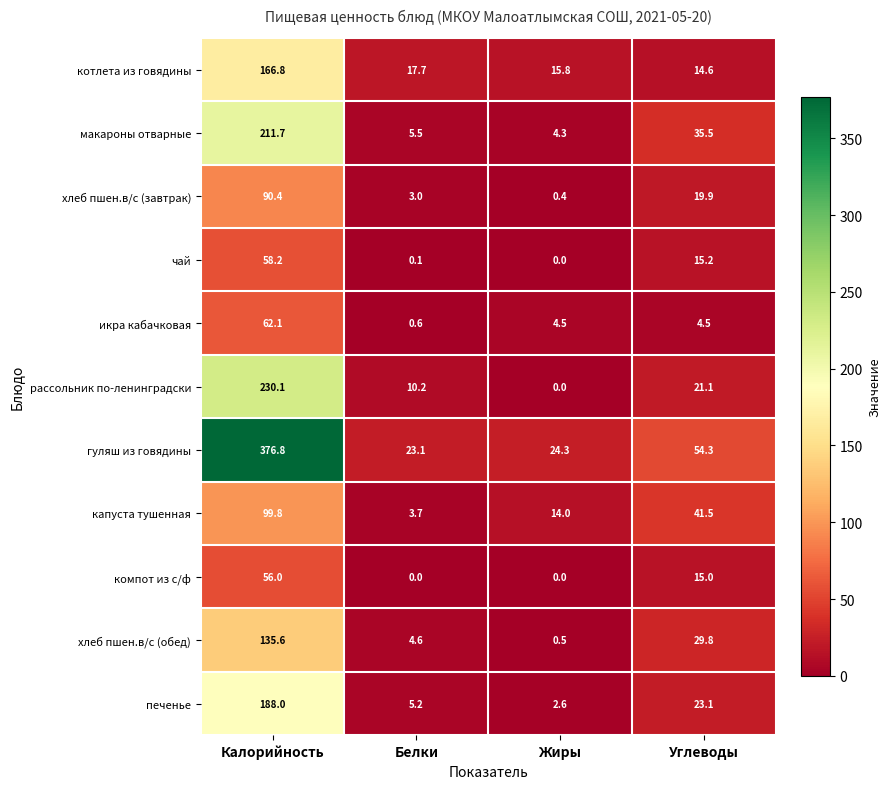

Is it true that гуляш из говядины equals 23.1 at Белки?

True